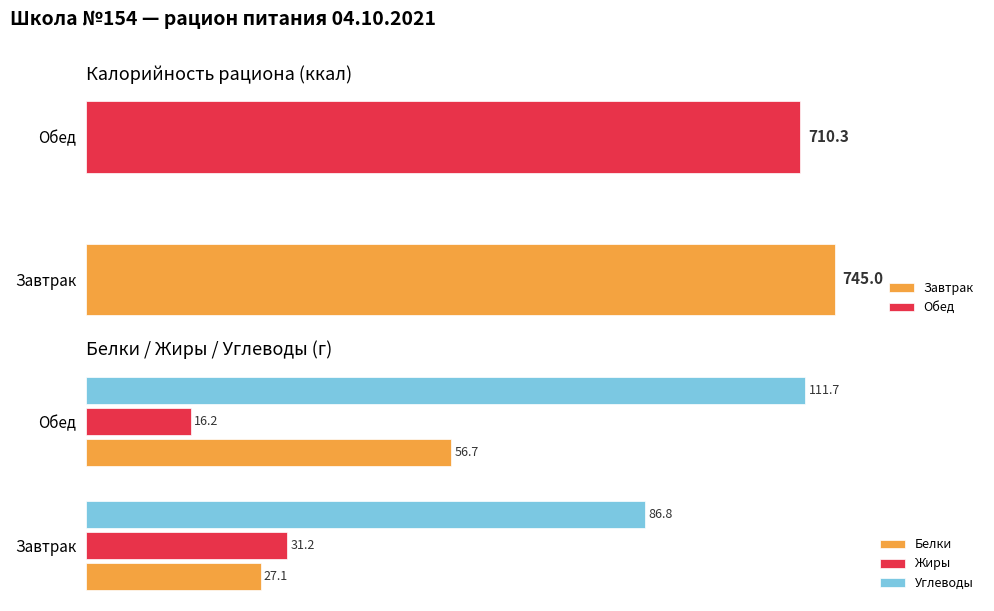

Is the value of Жиры at Завтрак greater than the value of Углеводы at Обед?

No